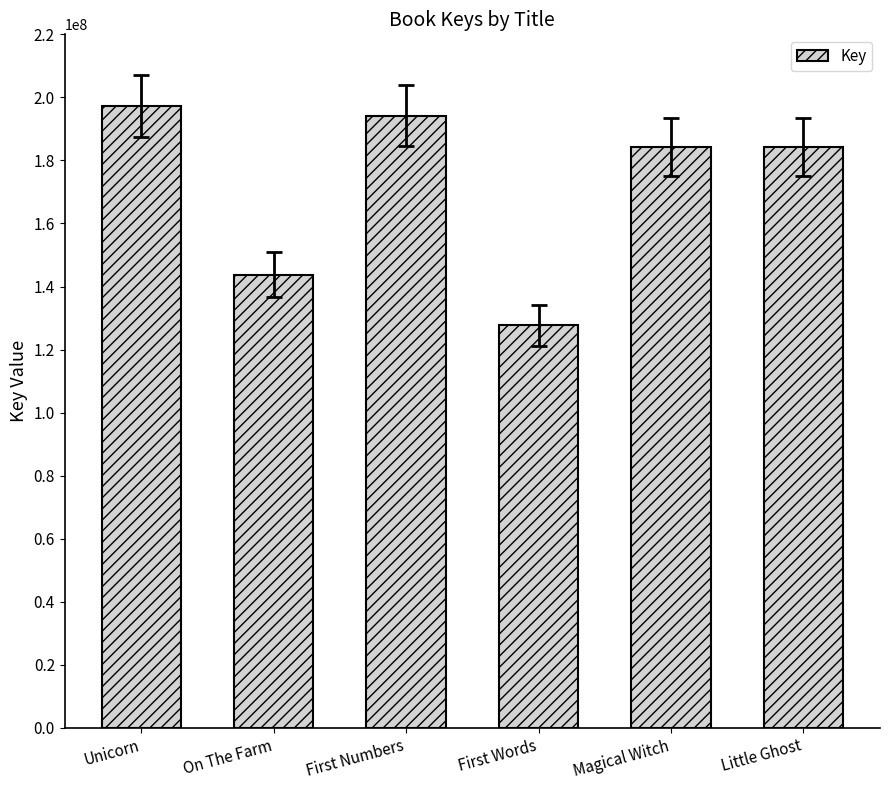

What is the change in value from First Words to Magical Witch?

+56651346